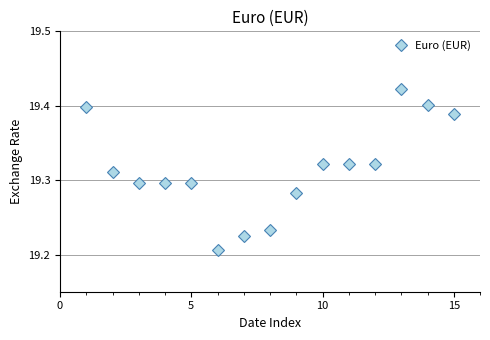

Count the values in the range 19 to 20.

15